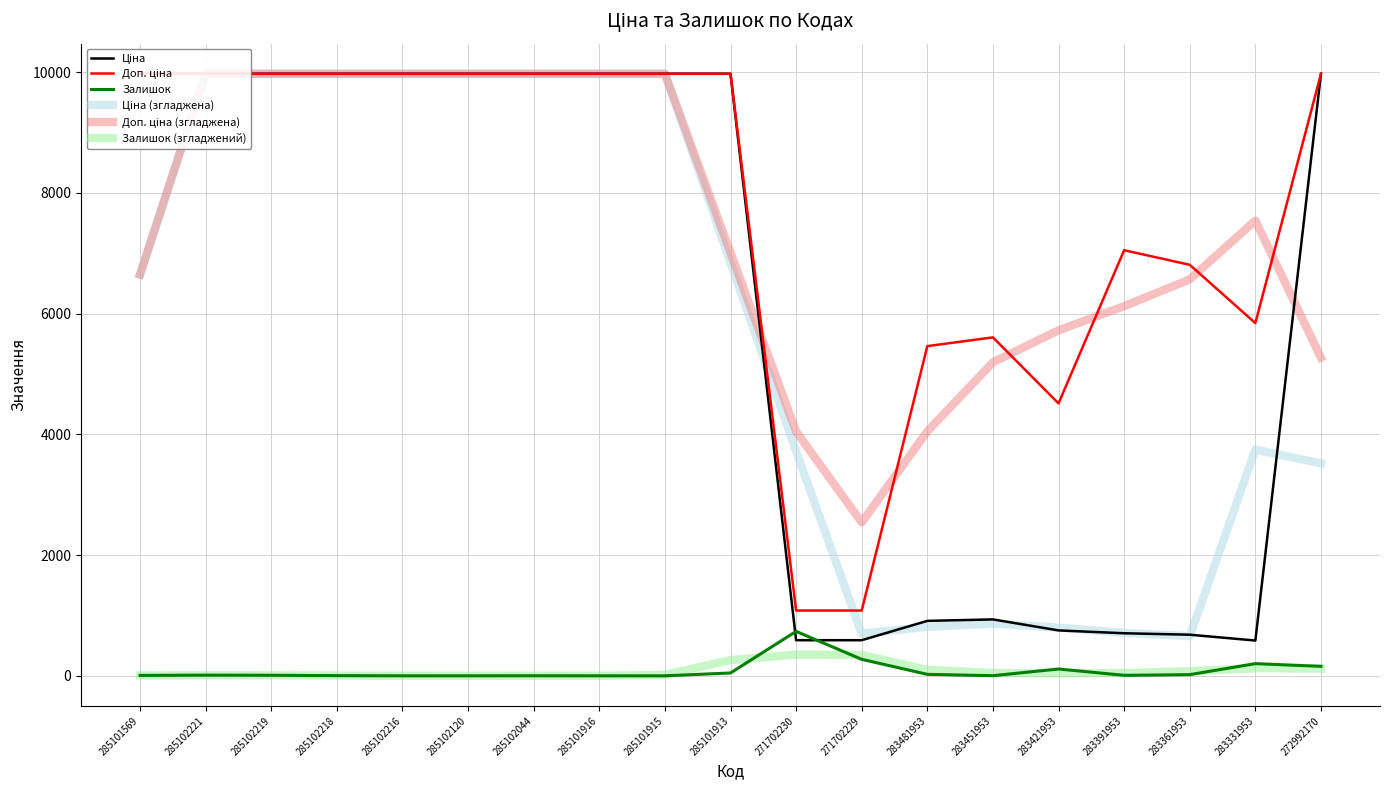

What is the difference between the highest and lowest values at 285102221?

9966.0